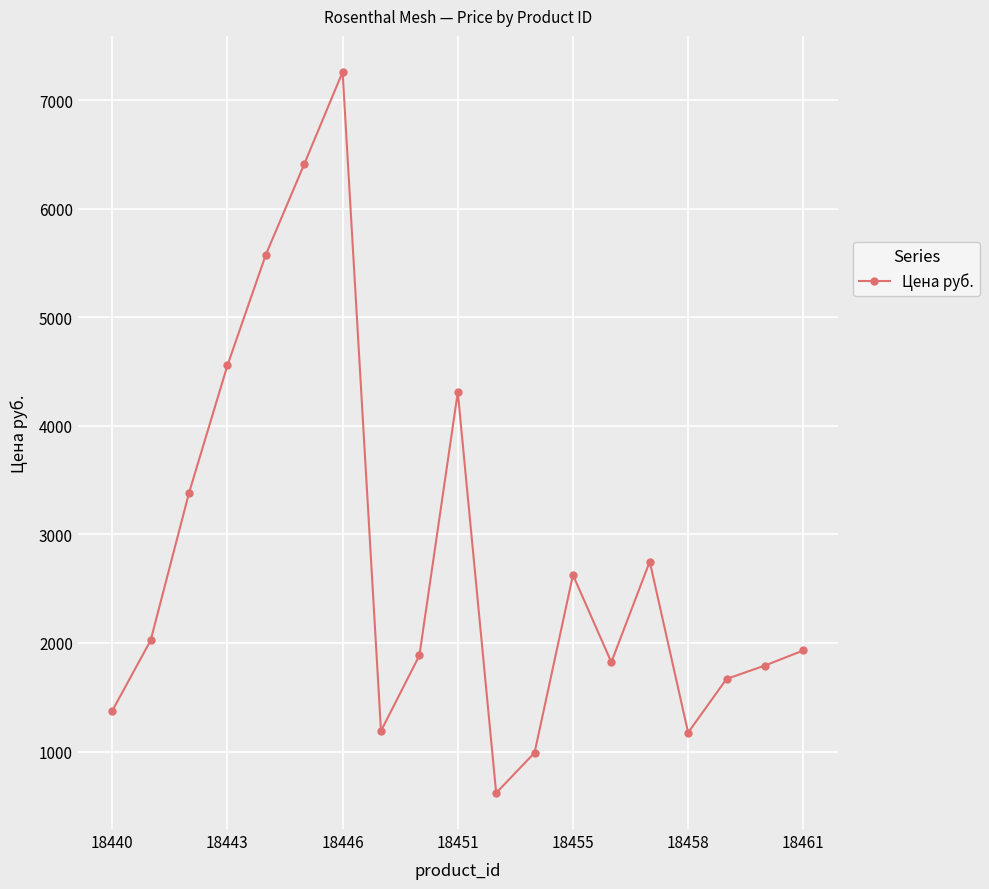

What is the maximum value shown in the chart?

7261.5